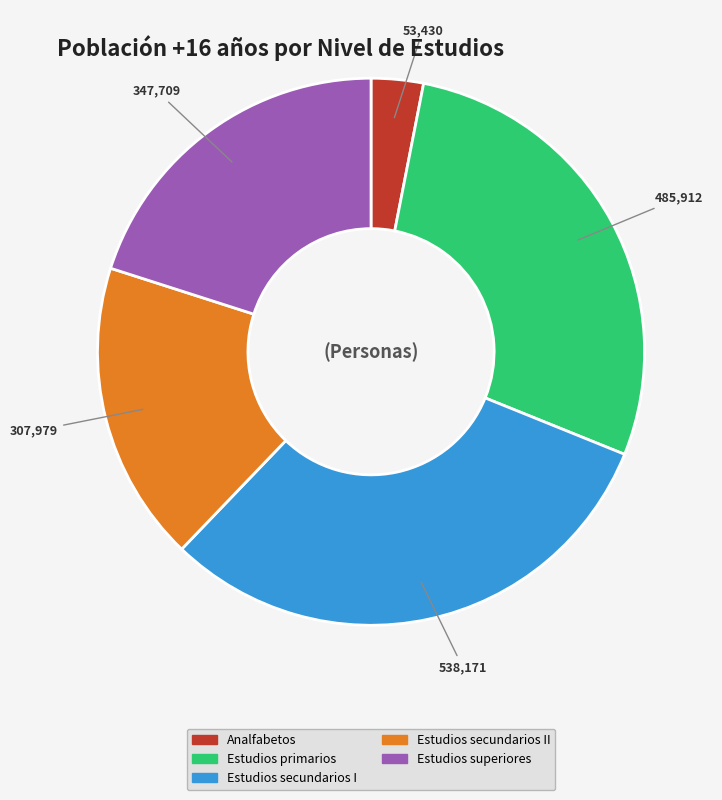

Is Analfabetos the majority of the pie?

No